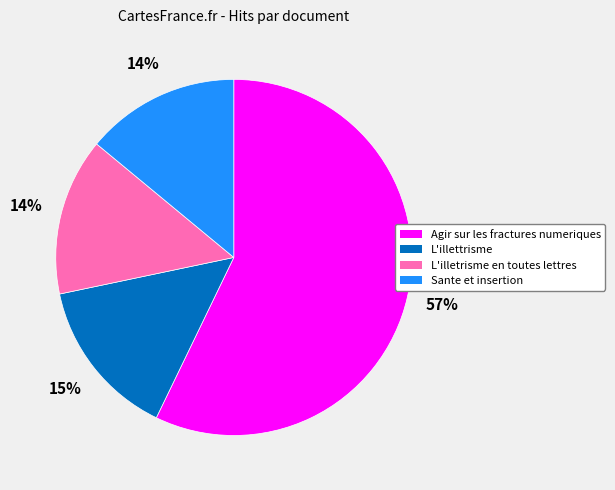

What percentage is the L'illetrisme en toutes lettres slice, to the nearest percent?

14%